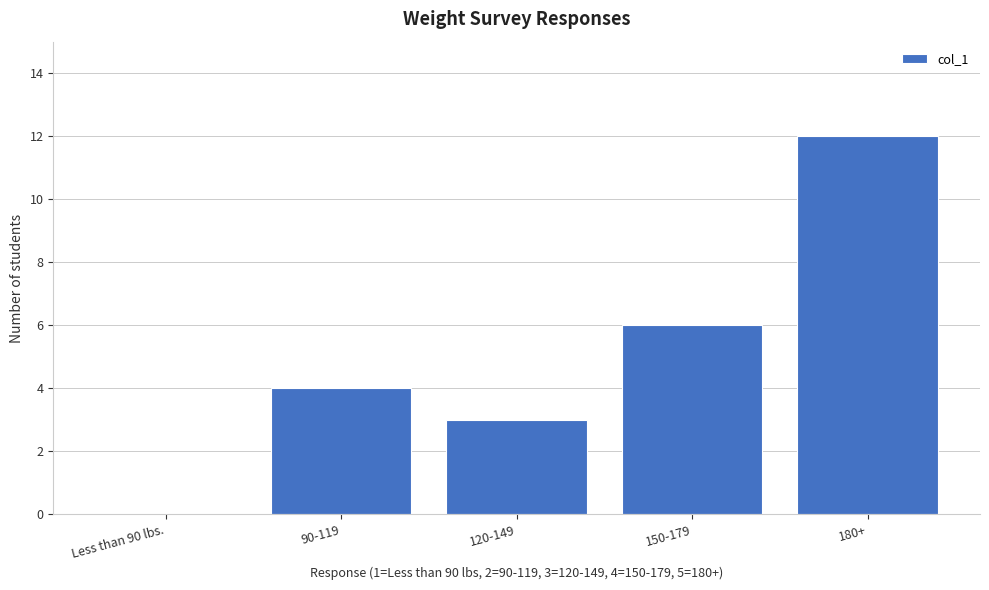

Reading left to right, transcribe all the data shown in this chart.

Less than 90 lbs.=0	90-119=4	120-149=3	150-179=6	180+=12